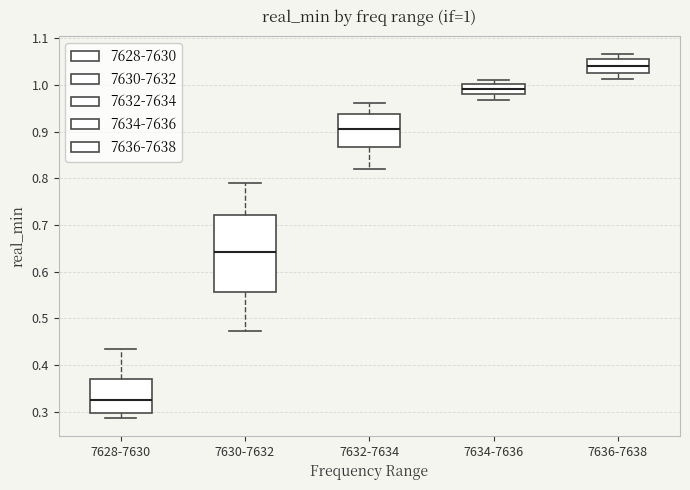

Which box is the tallest, from its lower edge to its upper edge?

7630-7632